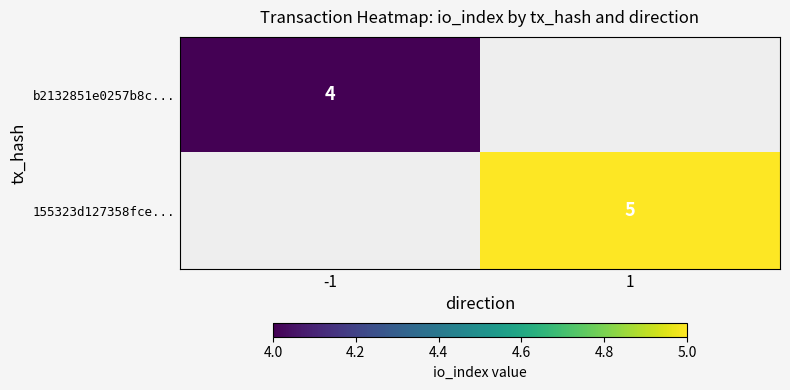

The value of 155323d127358fce... at 1 is 5. True or false?

True